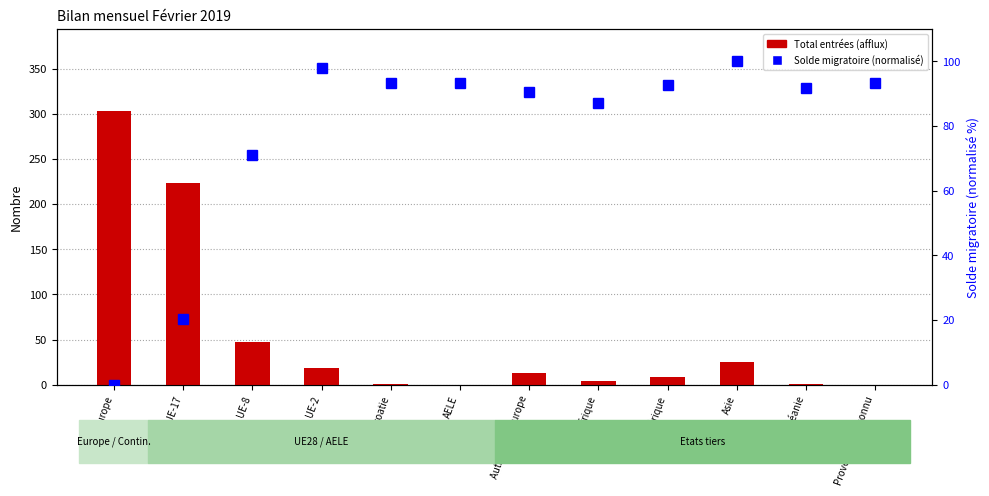

What is the sum of the Solde migratoire (normalisé) values at AELE and UE-17?

113.5